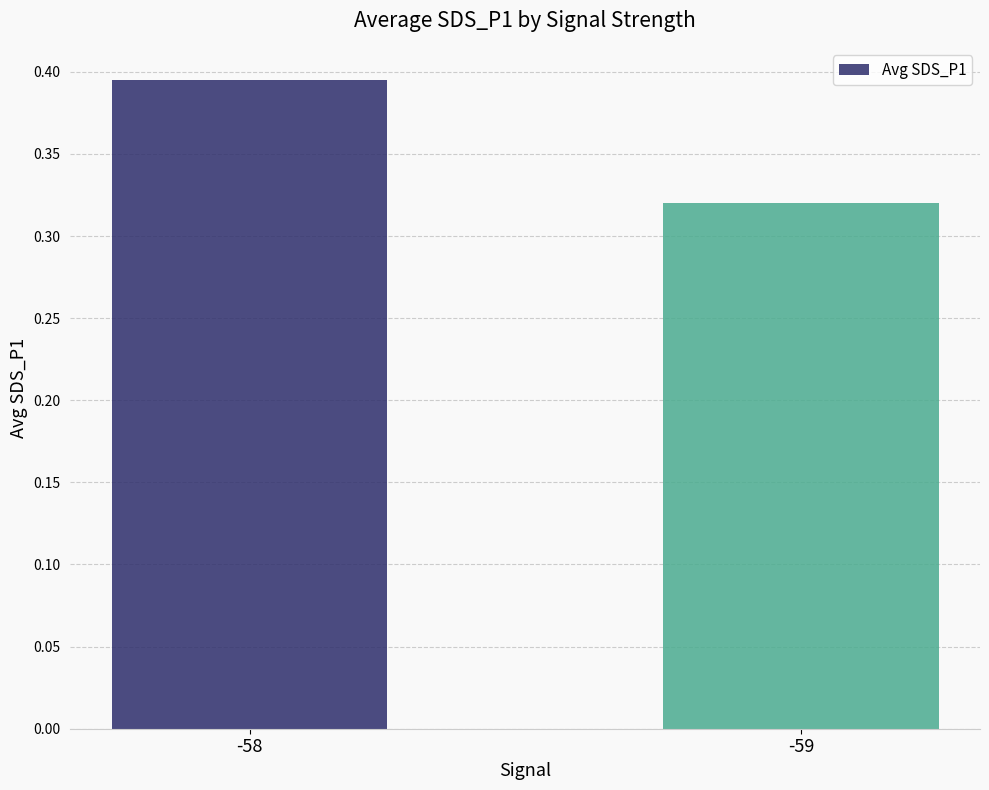

Which label corresponds to the largest value in the chart?

-58